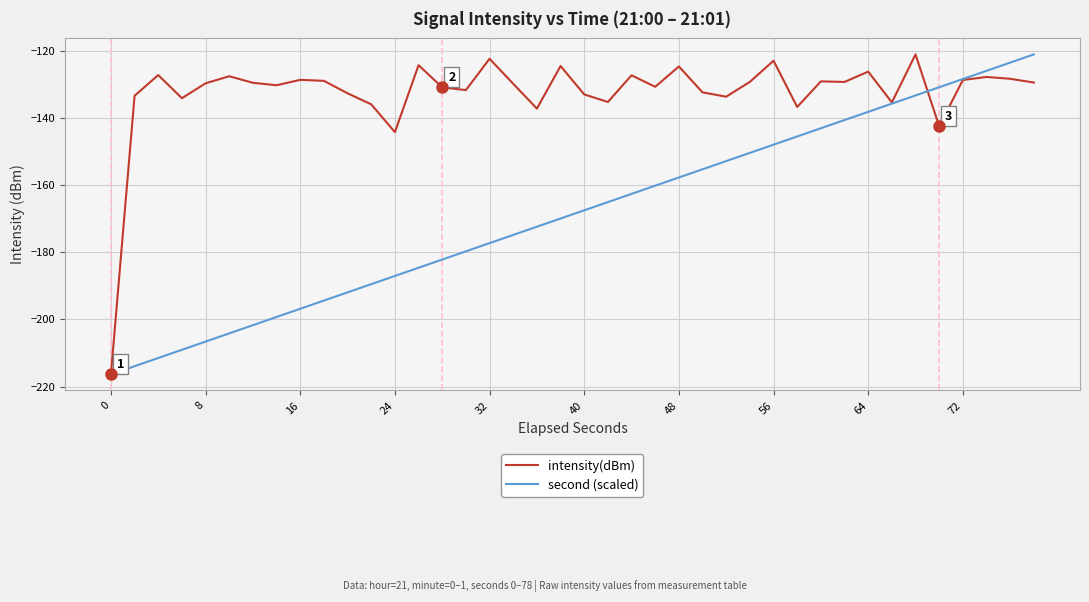

What is the difference between the maximum and minimum values in the second (scaled) series?

95.2